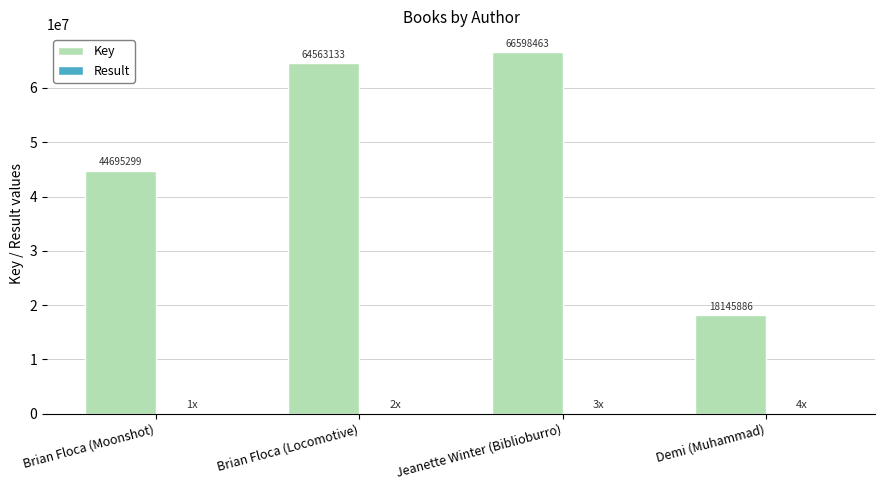

What is the total value across all series at Jeanette Winter (Biblioburro)?

66598466